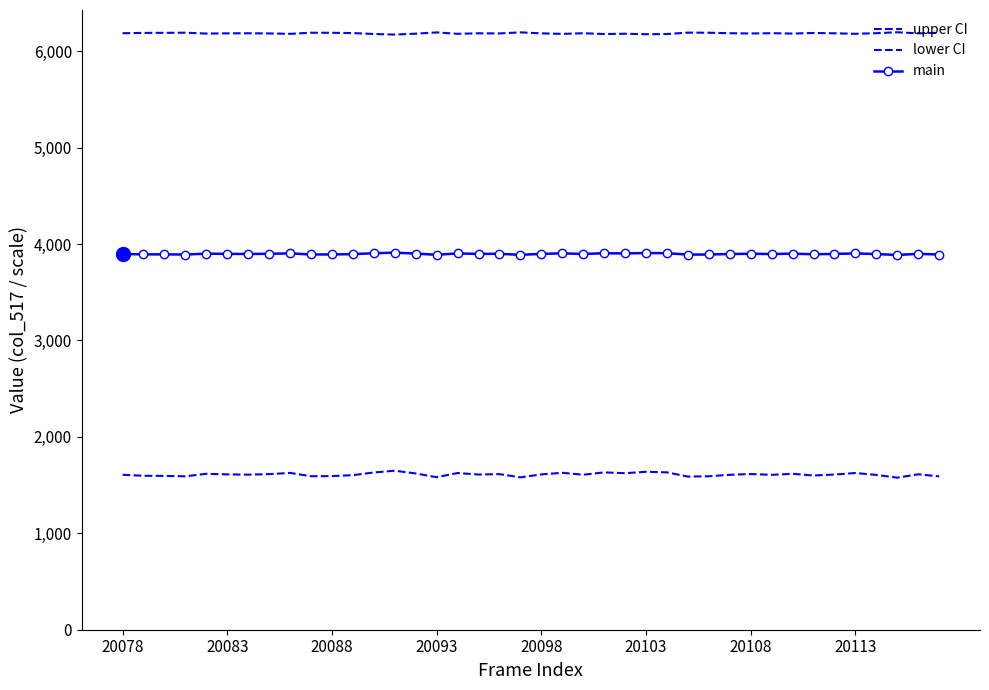

List the series in order of their overall mean, lowest first.

lower CI, main, upper CI